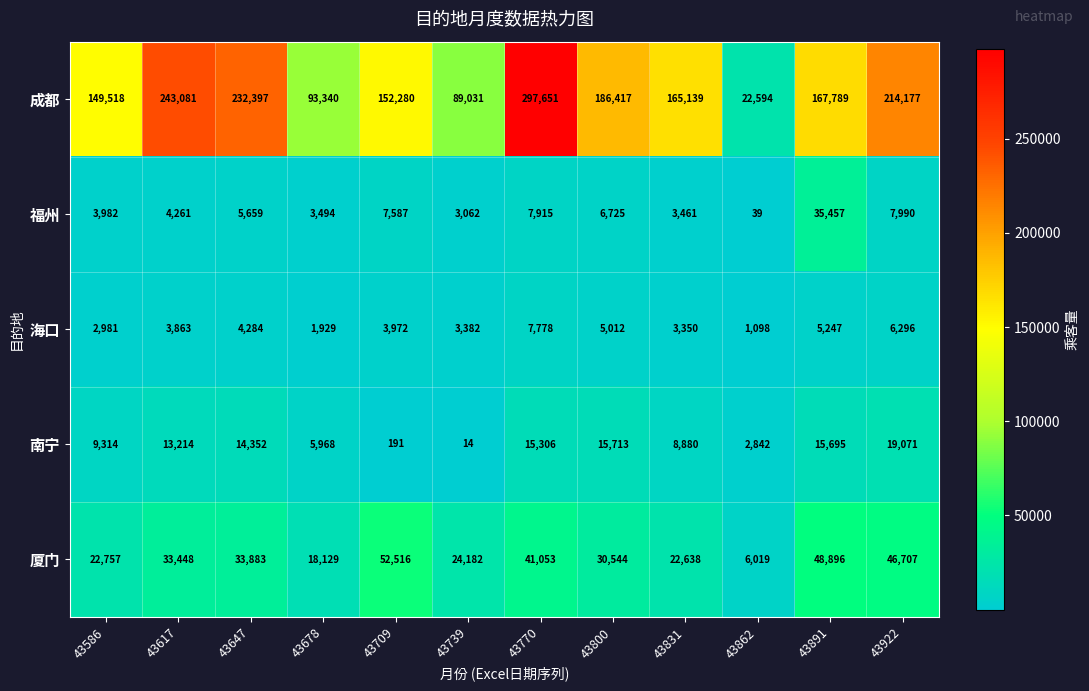

What is the difference between the 福州 values at 43770 and 43678?

4421